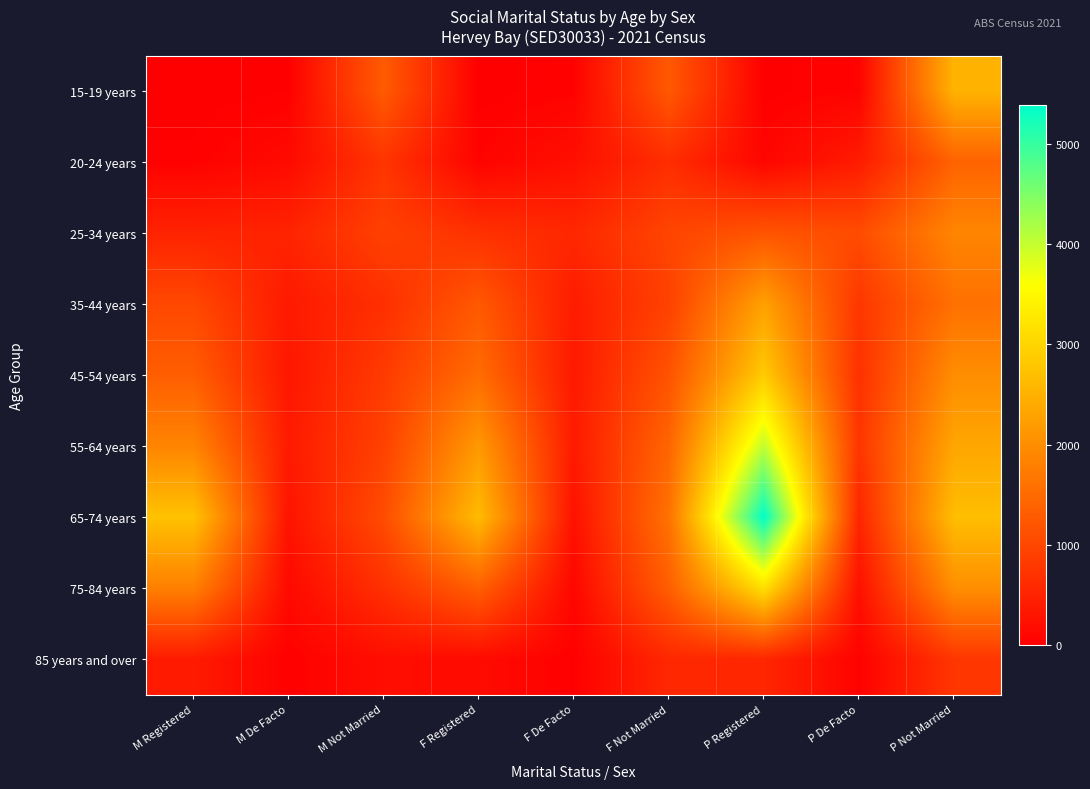

Reading right to left, transcribe all the data shown in this chart.

15-19 years: P Not Married=2531	P De Facto=57	P Registered=5	F Not Married=1253	F De Facto=41	F Registered=4	M Not Married=1282	M De Facto=17	M Registered=0
20-24 years: P Not Married=1393	P De Facto=390	P Registered=87	F Not Married=642	F De Facto=230	F Registered=54	M Not Married=750	M De Facto=157	M Registered=30
25-34 years: P Not Married=1886	P De Facto=1068	P Registered=1184	F Not Married=971	F De Facto=559	F Registered=690	M Not Married=915	M De Facto=509	M Registered=494
35-44 years: P Not Married=1593	P De Facto=774	P Registered=2268	F Not Married=924	F De Facto=404	F Registered=1251	M Not Married=669	M De Facto=370	M Registered=1017
45-54 years: P Not Married=1996	P De Facto=695	P Registered=2854	F Not Married=1167	F De Facto=365	F Registered=1529	M Not Married=829	M De Facto=330	M Registered=1325
55-64 years: P Not Married=2350	P De Facto=757	P Registered=4027	F Not Married=1429	F De Facto=377	F Registered=2156	M Not Married=921	M De Facto=380	M Registered=1871
65-74 years: P Not Married=2680	P De Facto=538	P Registered=5385	F Not Married=1608	F De Facto=253	F Registered=2649	M Not Married=1072	M De Facto=285	M Registered=2736
75-84 years: P Not Married=2018	P De Facto=241	P Registered=3154	F Not Married=1332	F De Facto=98	F Registered=1347	M Not Married=686	M De Facto=143	M Registered=1807
85 years and over: P Not Married=769	P De Facto=35	P Registered=545	F Not Married=566	F De Facto=16	F Registered=161	M Not Married=203	M De Facto=19	M Registered=384